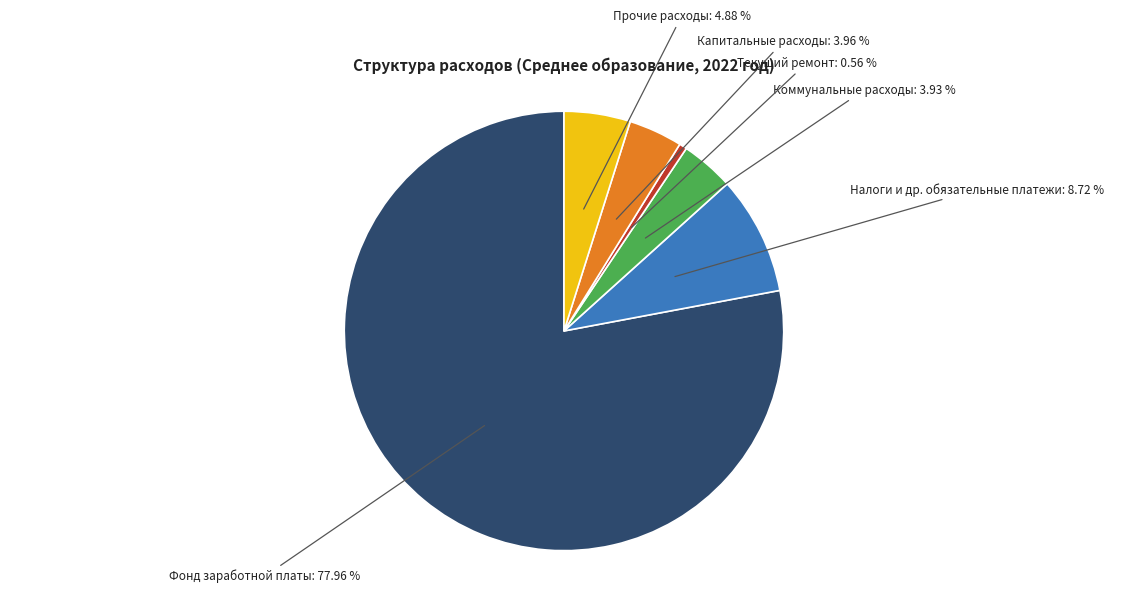

What is the smallest slice in the pie chart?

Текущий ремонт